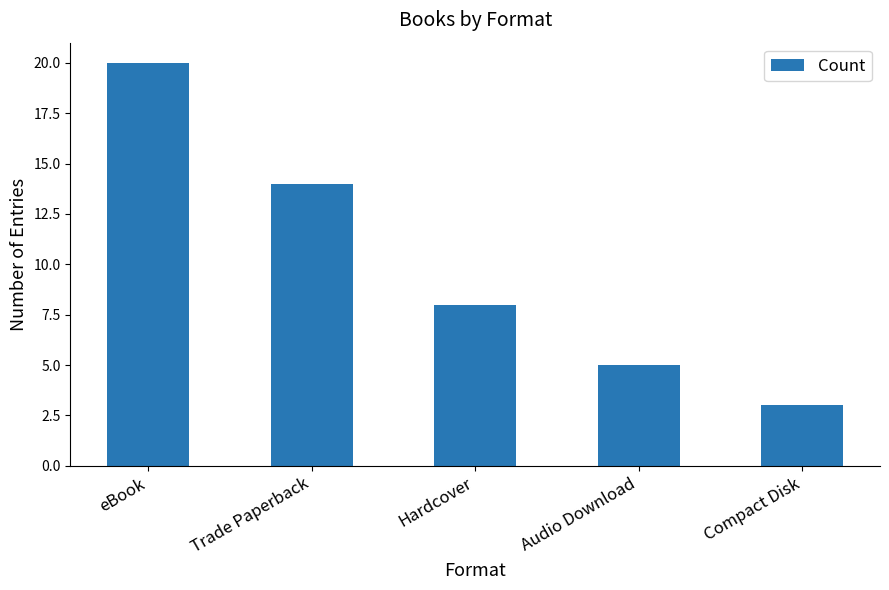

How many bars are there in total?

5